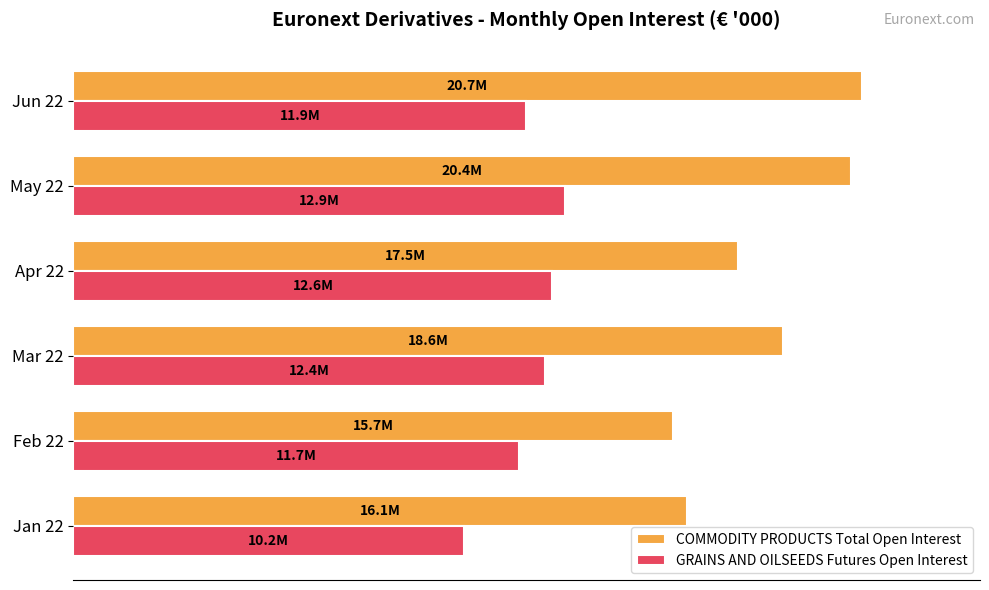

Reading right to left, transcribe all the data shown in this chart.

COMMODITY PRODUCTS Total Open Interest: 20701371.0	20425204.4	17458153.6	18633666.7	15747546.1	16112783.8
GRAINS AND OILSEEDS Futures Open Interest: 11891659.1	12901758.7	12581379.7	12387315.6	11690286.9	10246297.8